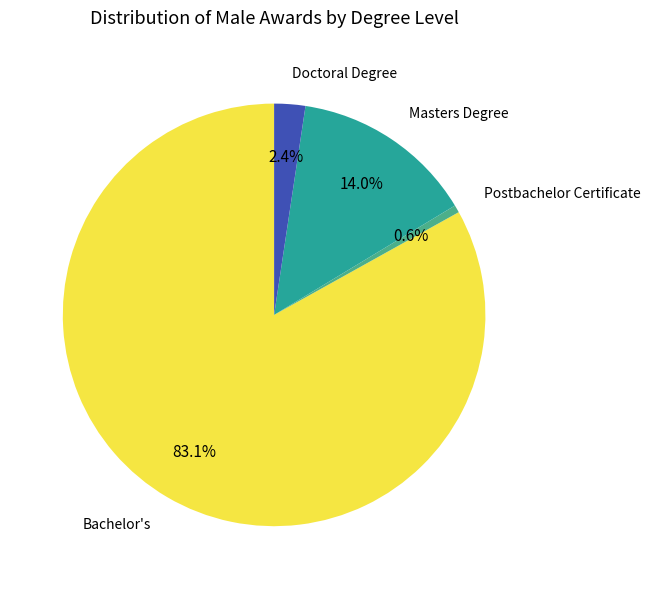

Is there any slice that represents more than half of the pie?

Yes